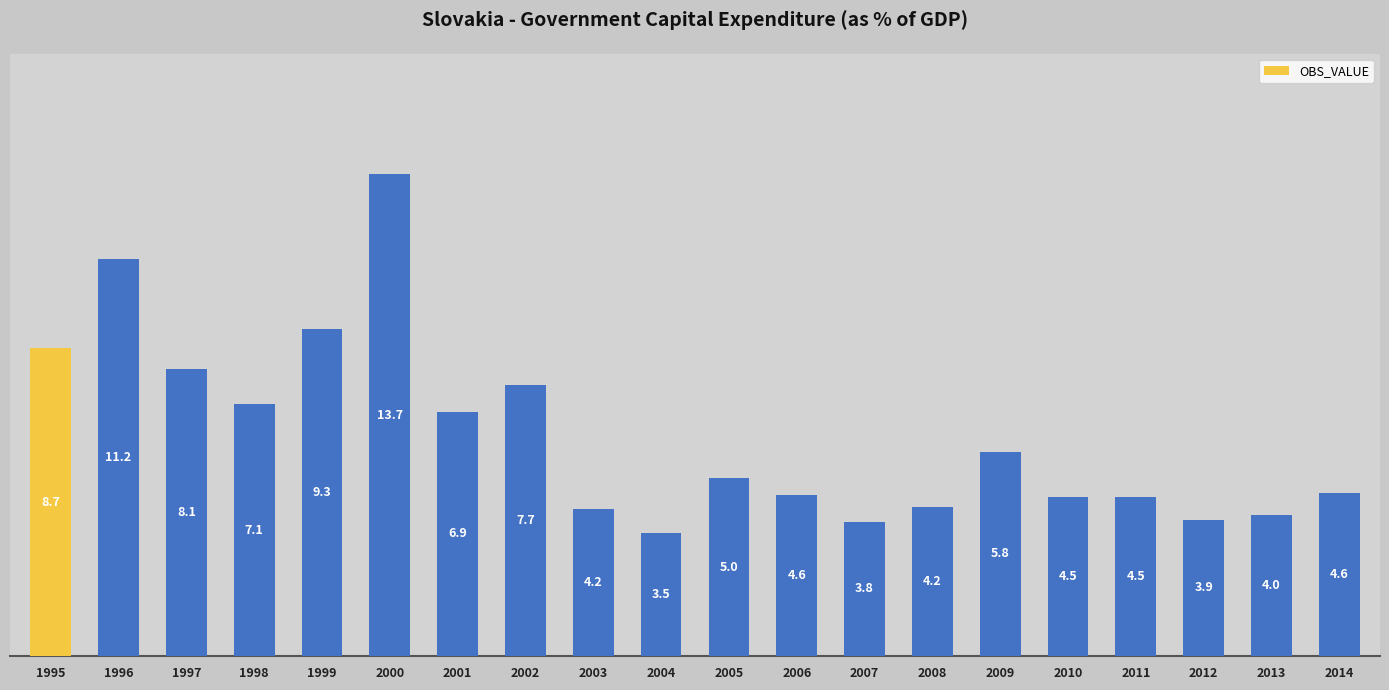

What is the change in value from 1996 to 2002?

-3.6